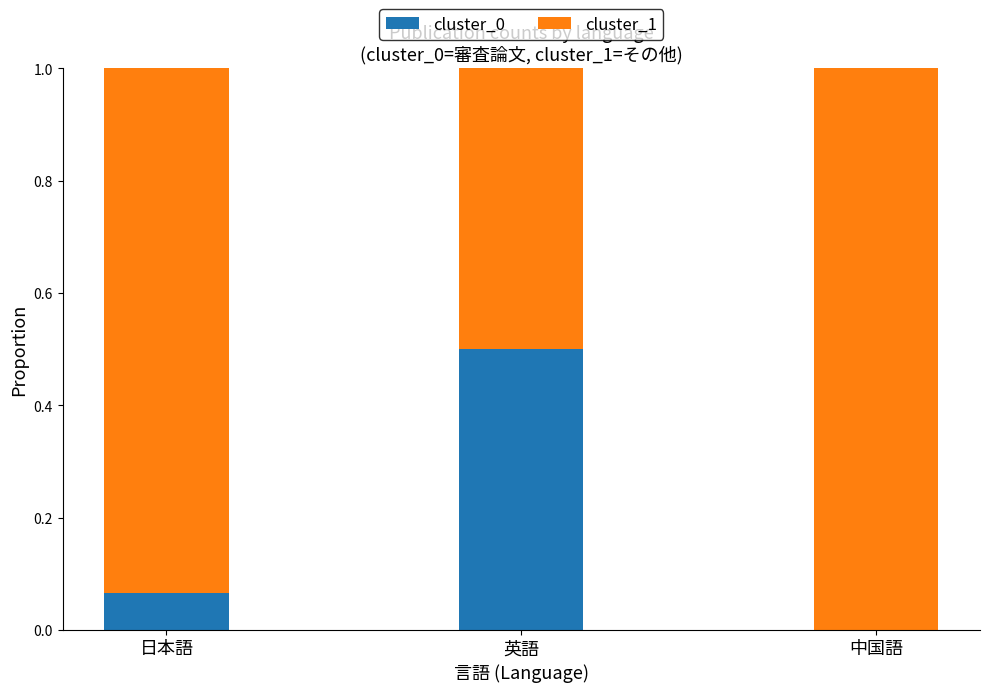

True or false: cluster_0 has a value of 0.0 at 中国語.

True